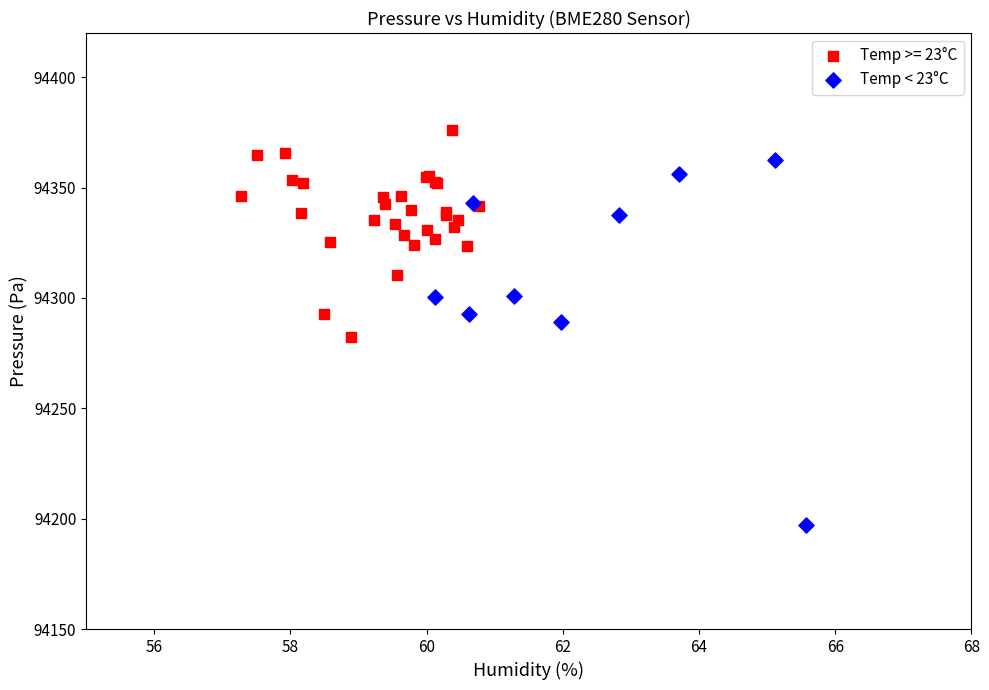

Which series has the largest Y range (max minus min)?

Temp < 23°C